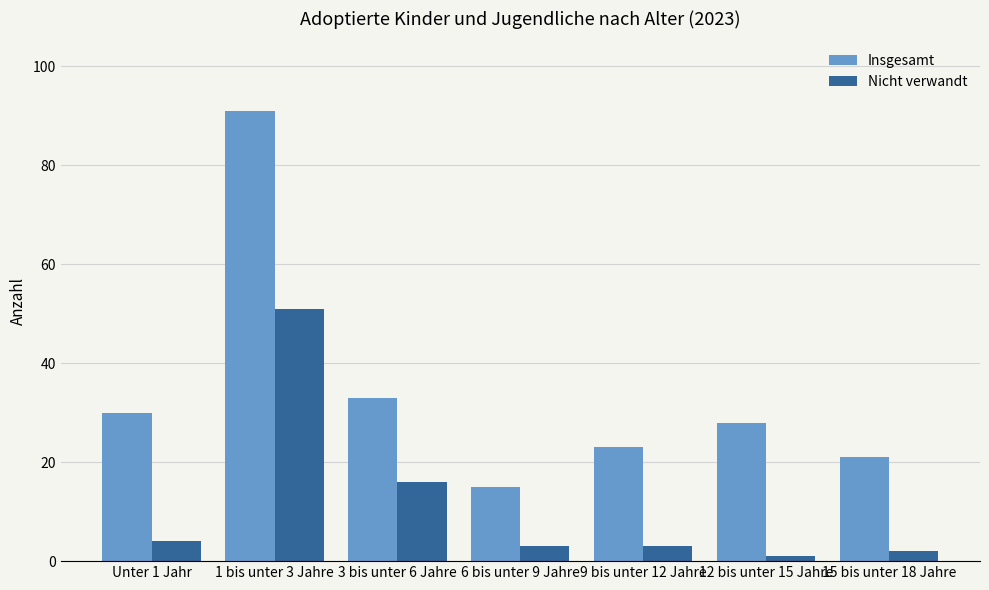

Where is Nicht verwandt nearest to the value 26?

3 bis unter 6 Jahre